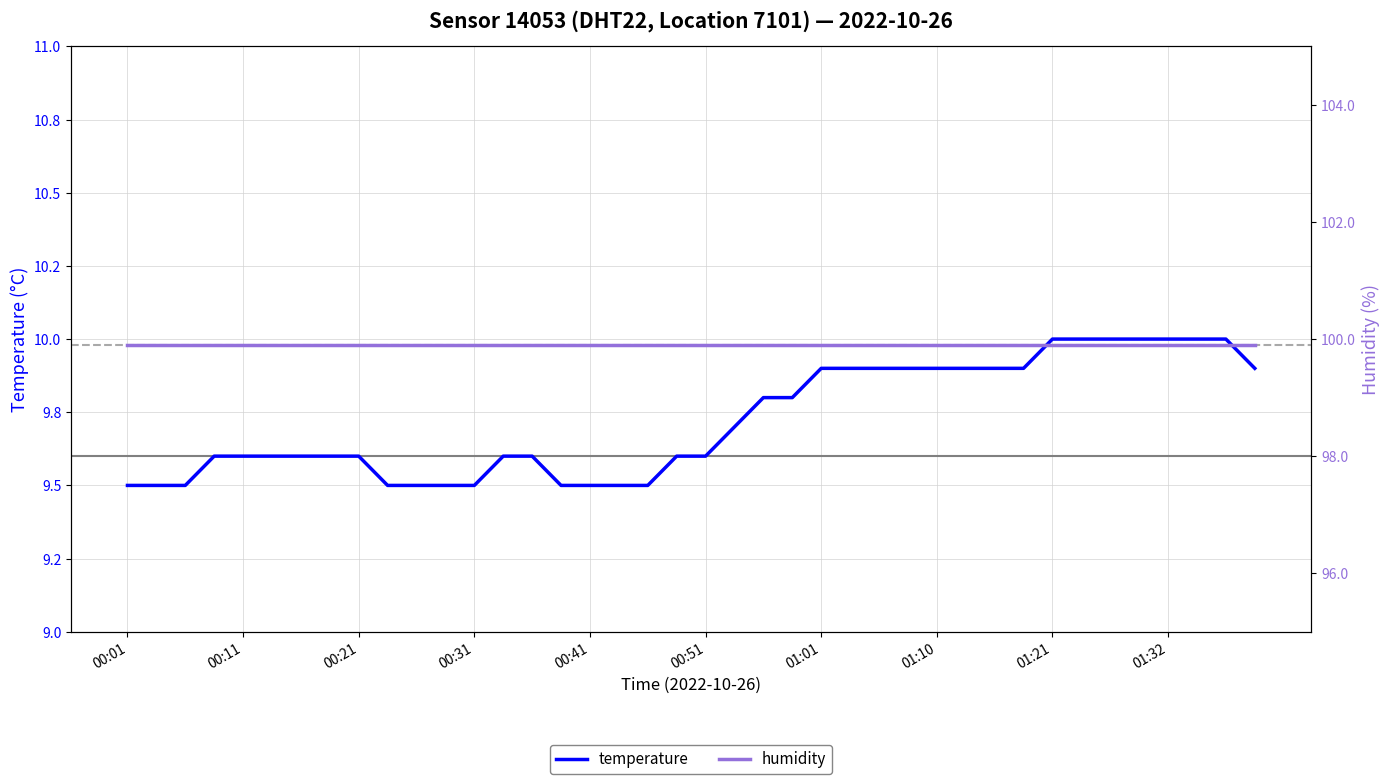

Which series changed the most between 00:41 and 01:32?

temperature